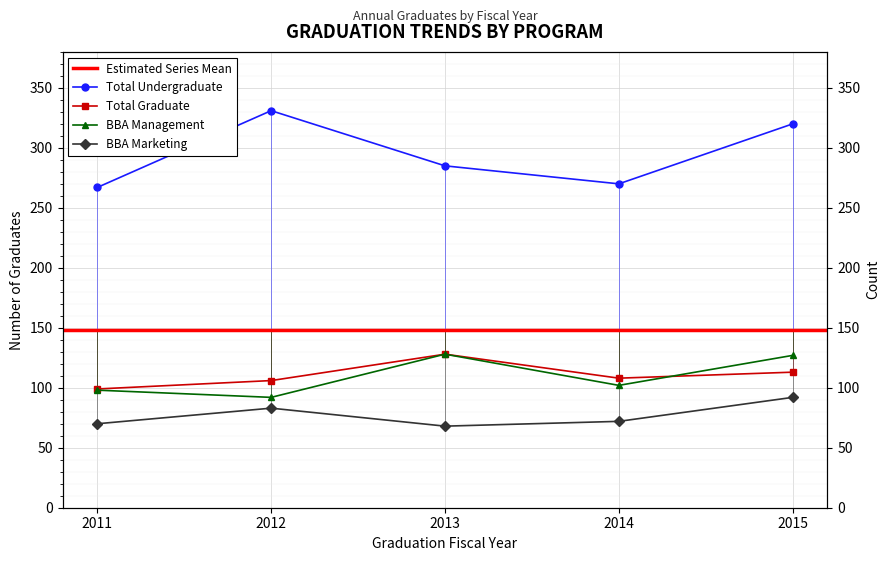

Reading right to left, transcribe all the data shown in this chart.

Total Undergraduate: 320	270	285	331	267
Total Graduate: 113	108	128	106	99
BBA Management: 127	102	128	92	98
BBA Marketing: 92	72	68	83	70